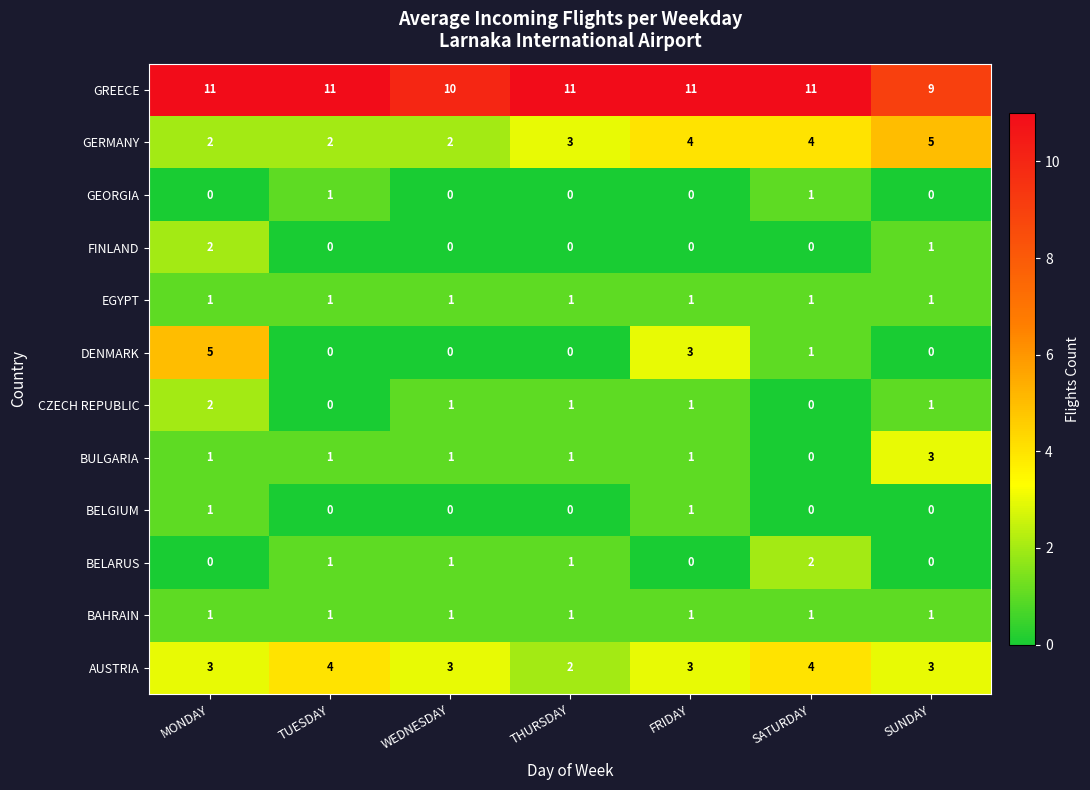

What is the difference between the maximum and minimum values in the DENMARK series?

5